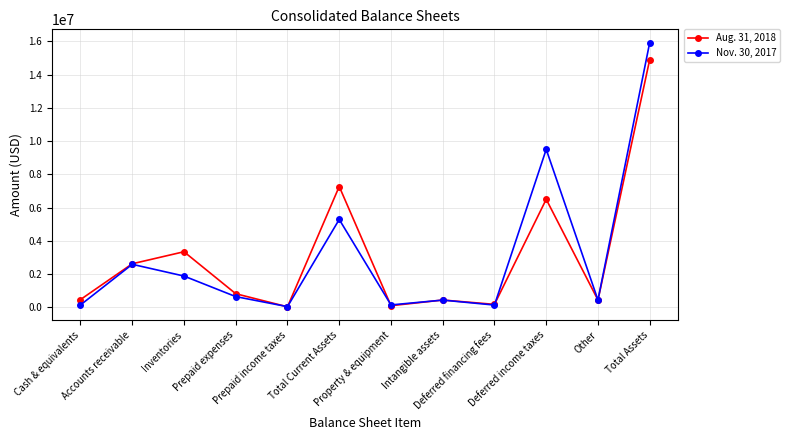

True or false: Nov. 30, 2017 and Aug. 31, 2018 intersect in this chart.

True